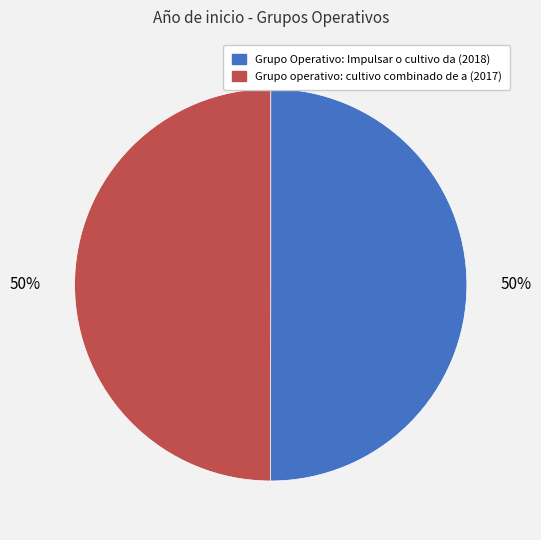

Is it true that Grupo Operativo: Impulsar o cultivo da (2018) is 50% of the pie?

True